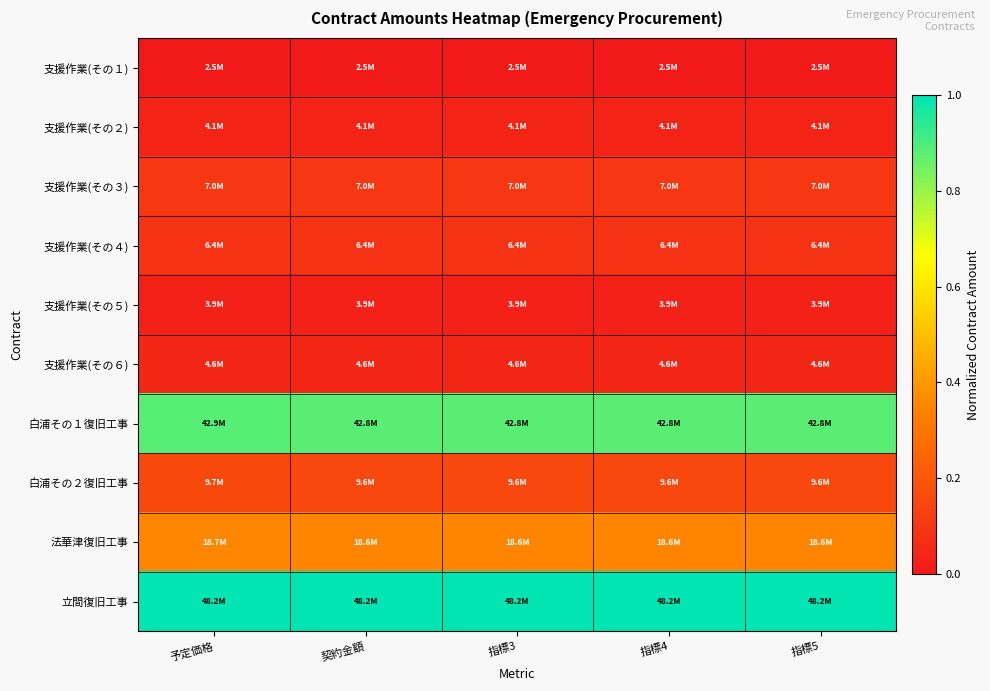

Reading left to right, transcribe all the data shown in this chart.

支援作業(その１): 予定価格=0.0	契約金額=0.0	指標3=0.0	指標4=0.0	指標5=0.0
支援作業(その２): 予定価格=0.0	契約金額=0.0	指標3=0.0	指標4=0.0	指標5=0.0
支援作業(その３): 予定価格=0.1	契約金額=0.1	指標3=0.1	指標4=0.1	指標5=0.1
支援作業(その４): 予定価格=0.1	契約金額=0.1	指標3=0.1	指標4=0.1	指標5=0.1
支援作業(その５): 予定価格=0.0	契約金額=0.0	指標3=0.0	指標4=0.0	指標5=0.0
支援作業(その６): 予定価格=0.0	契約金額=0.0	指標3=0.0	指標4=0.0	指標5=0.0
白浦その１復旧工事: 予定価格=0.9	契約金額=0.9	指標3=0.9	指標4=0.9	指標5=0.9
白浦その２復旧工事: 予定価格=0.2	契約金額=0.2	指標3=0.2	指標4=0.2	指標5=0.2
法華津復旧工事: 予定価格=0.4	契約金額=0.4	指標3=0.4	指標4=0.4	指標5=0.4
立間復旧工事: 予定価格=1.0	契約金額=1.0	指標3=1.0	指標4=1.0	指標5=1.0